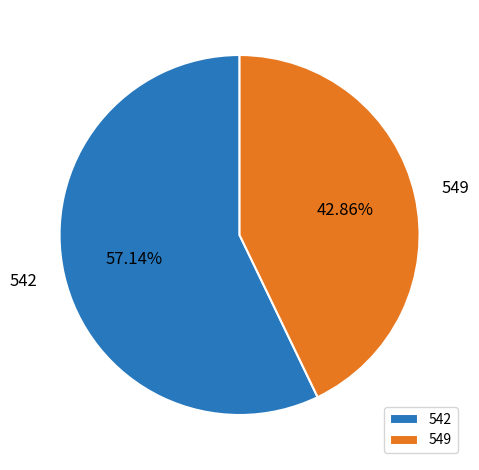

Is there a majority slice in this chart?

Yes